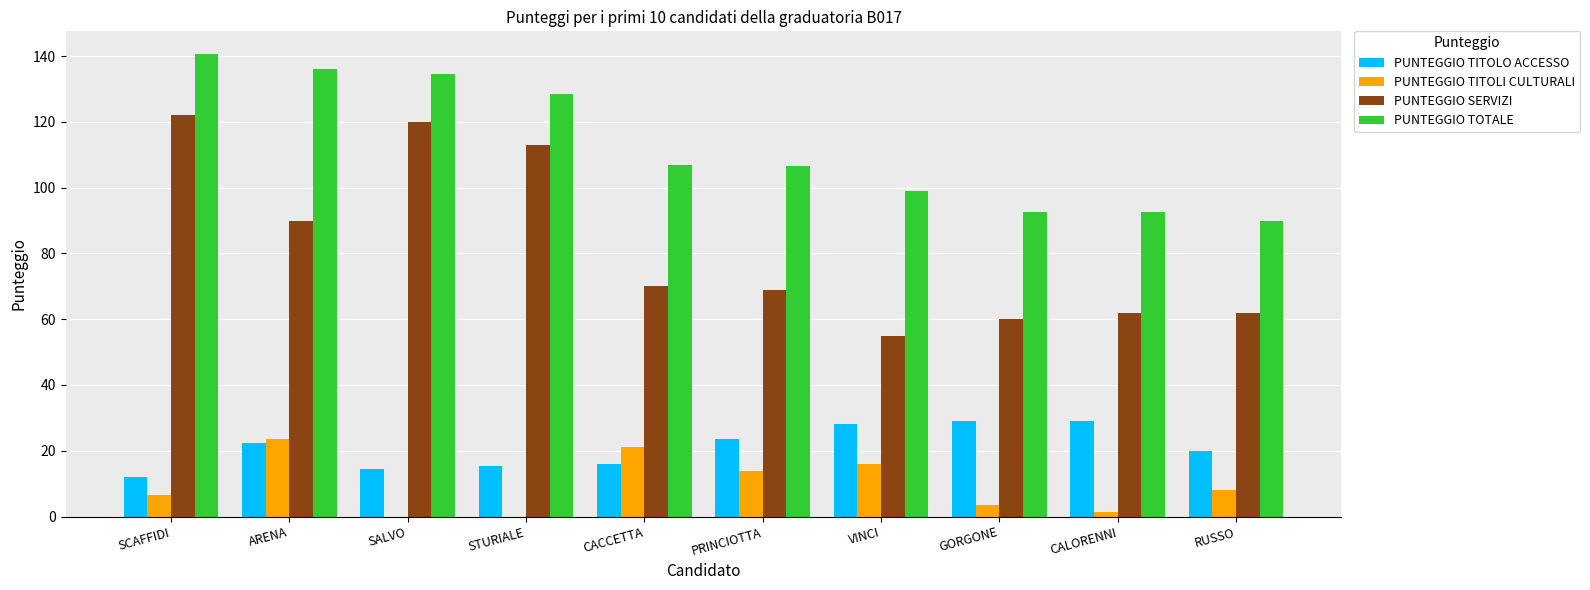

The PUNTEGGIO TOTALE series shows 92.5 at CALORENNI. True or false?

True